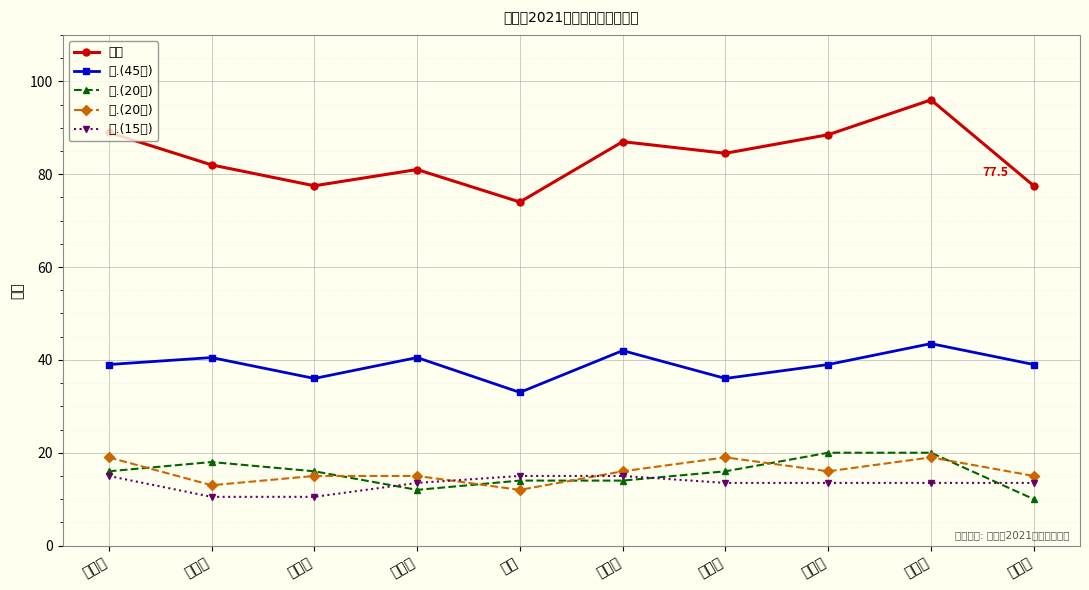

How many interior local peaks does the 四.(20分) series have?

2